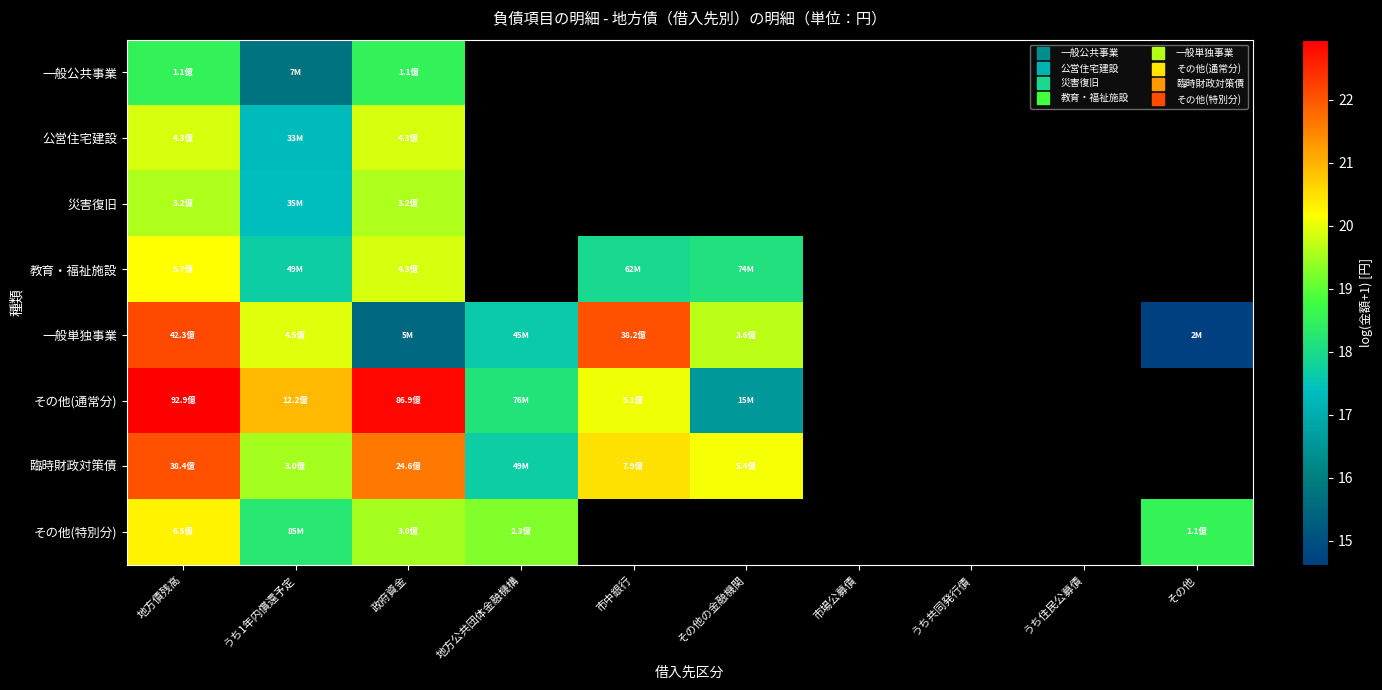

At how many categories does at least one series exceed 20?

5